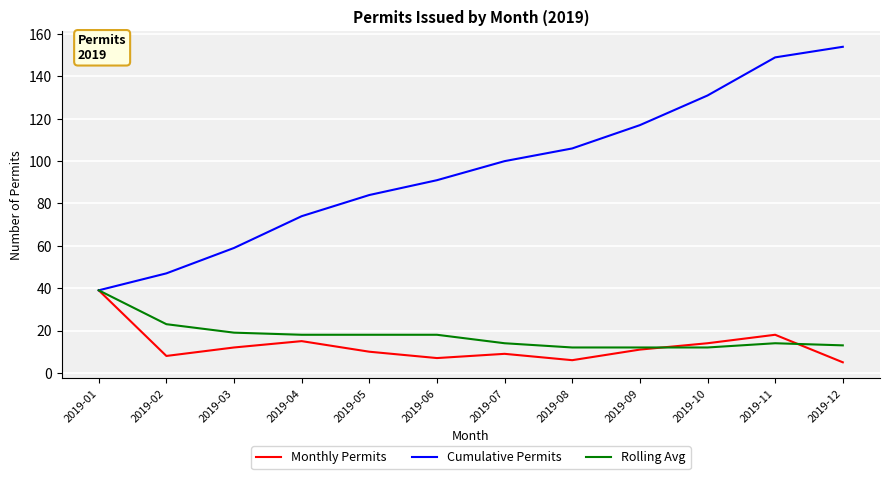

What is the minimum value shown in the chart?

5